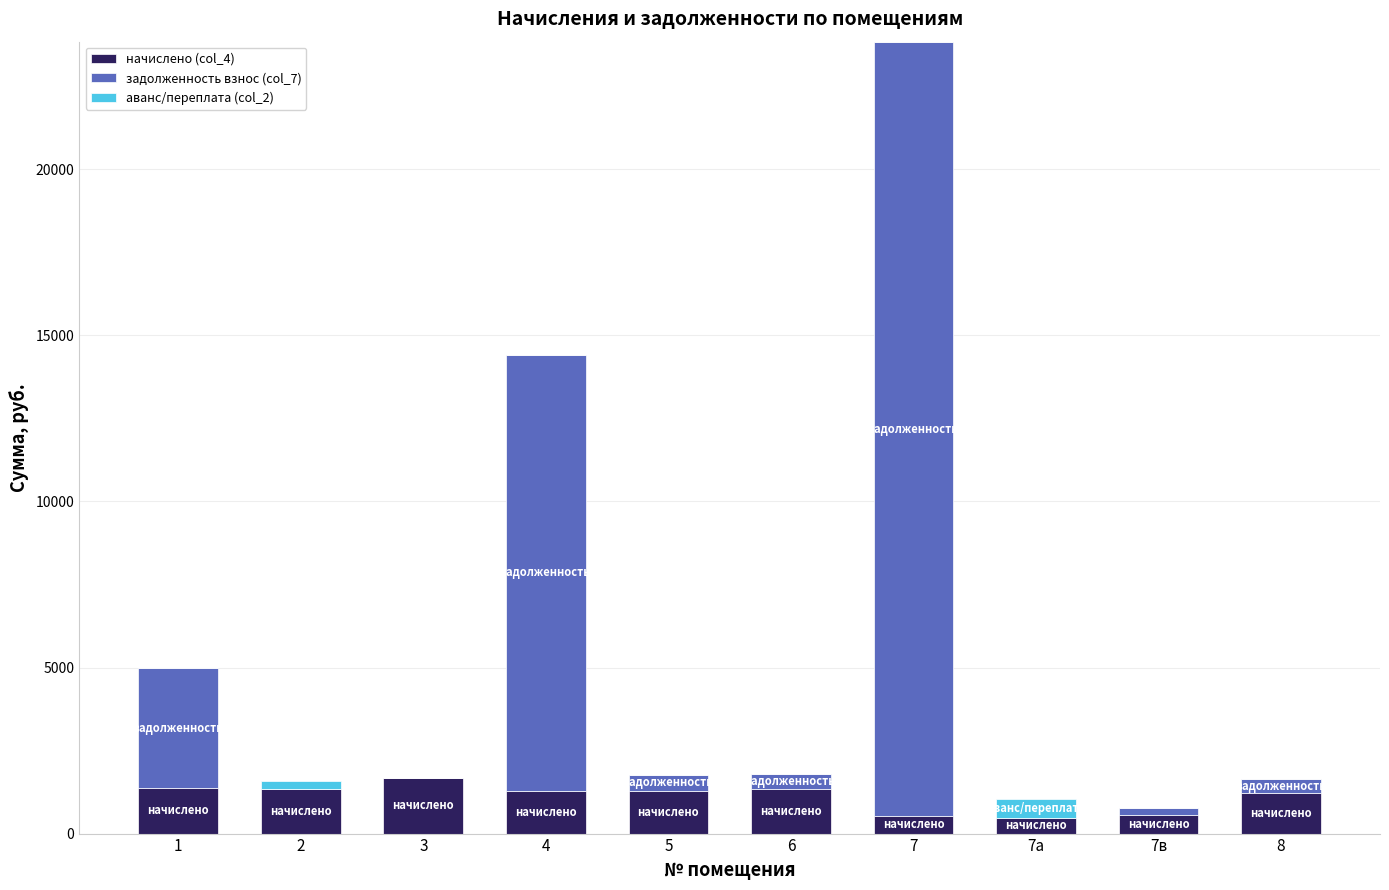

The value of начислено (col_4) at 8 is 1226.5. True or false?

True